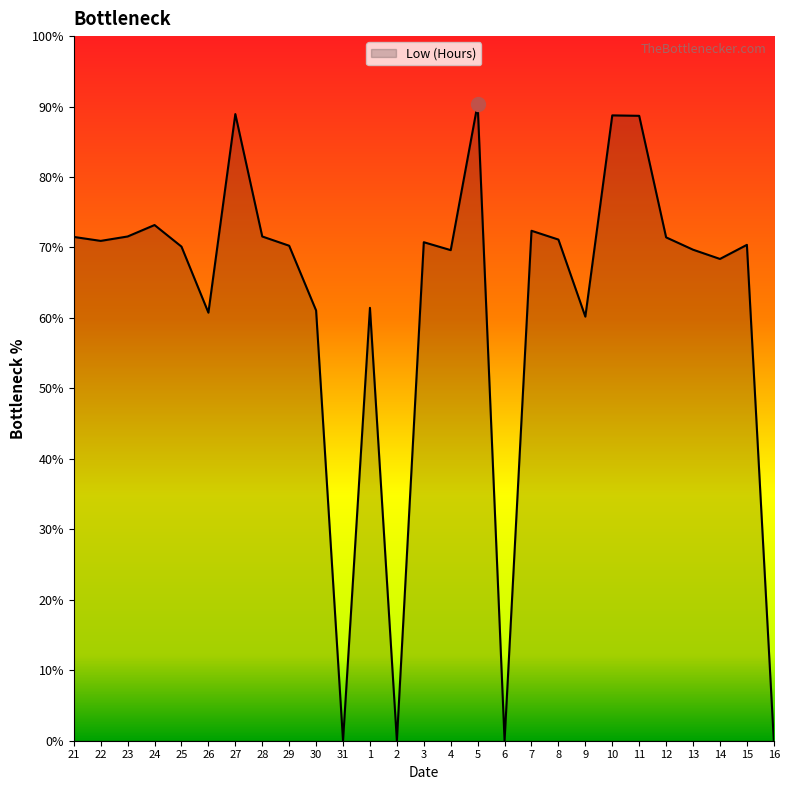

Approximately how many times larger is the value at 4 compared to 27?

0.8